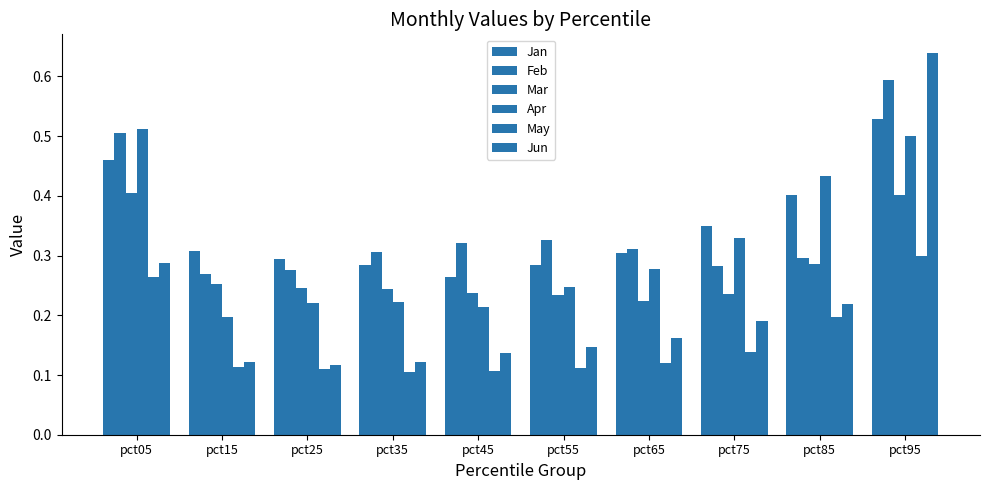

What is the spread (max minus min) of values at pct65?

0.2